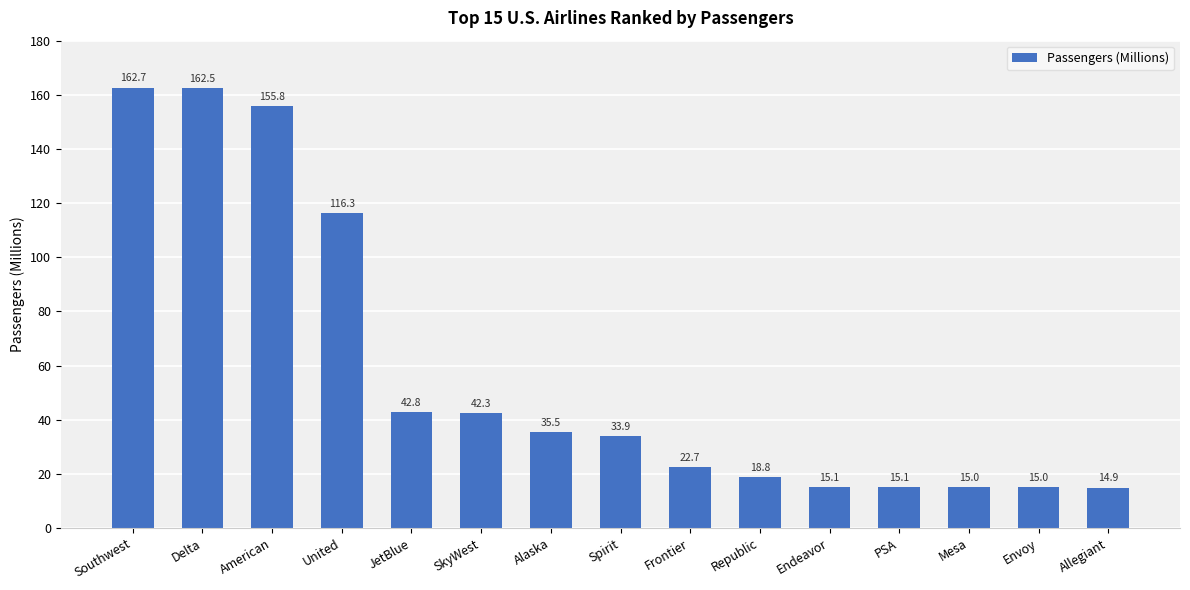

What is the average value?

57.9